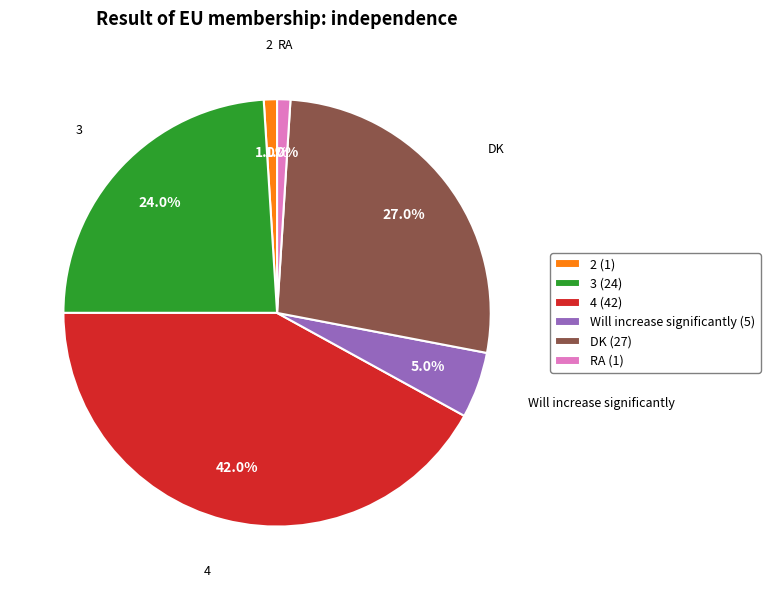

Combined, what portion of the pie is 4 (42) and Will increase significantly (5)?

47.0%